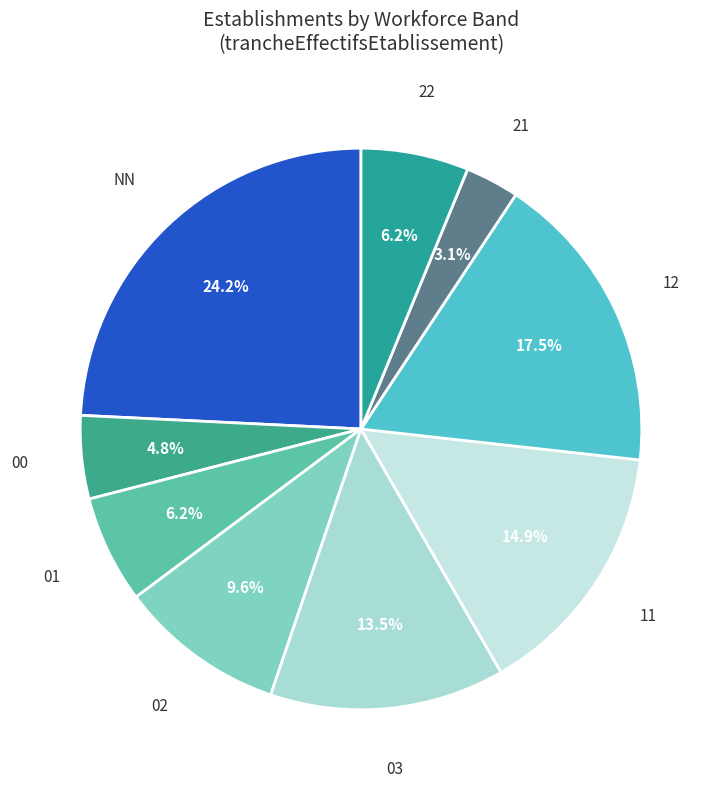

Which has a higher value, 21 or 22?

22